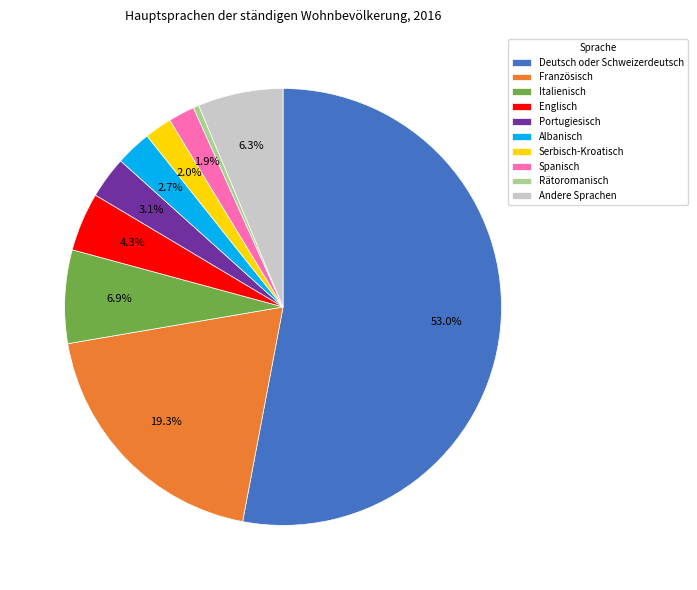

What percentage is the Spanisch slice, to the nearest percent?

2%